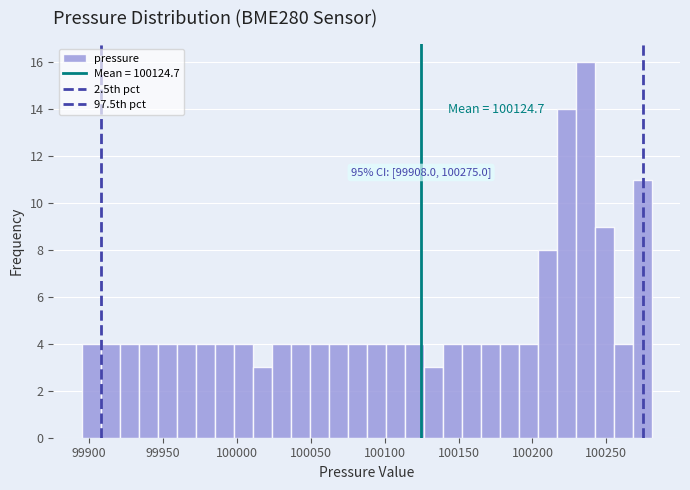

Read against the x-axis, roughly where is the centre of the tallest bar?

100235